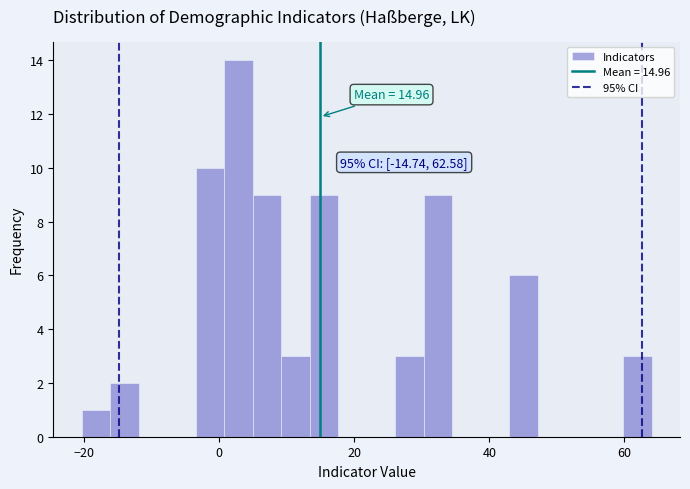

Read against the x-axis, roughly where is the centre of the tallest bar?

2